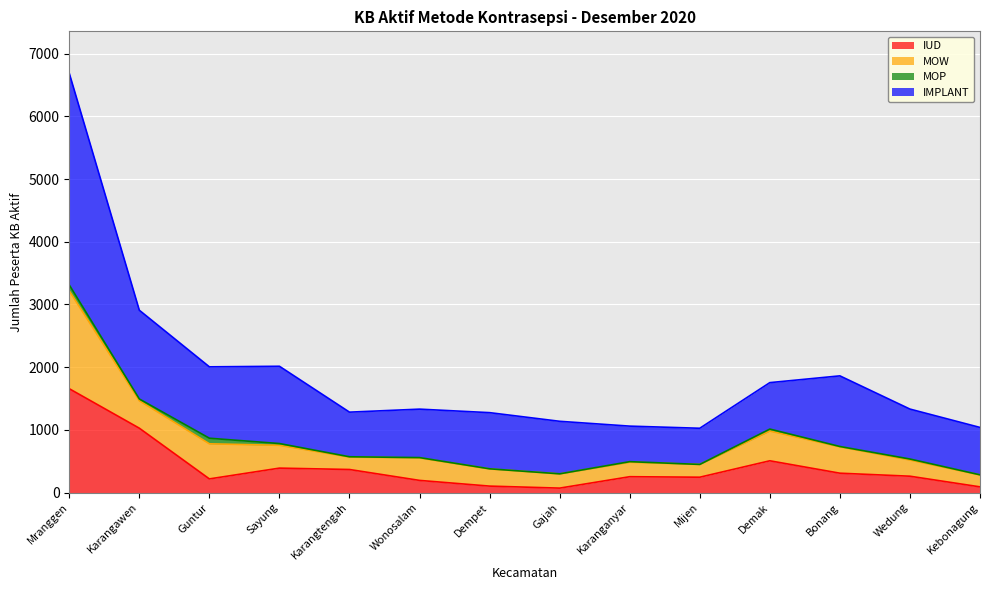

Does the chart display data point markers on the line(s)?

No